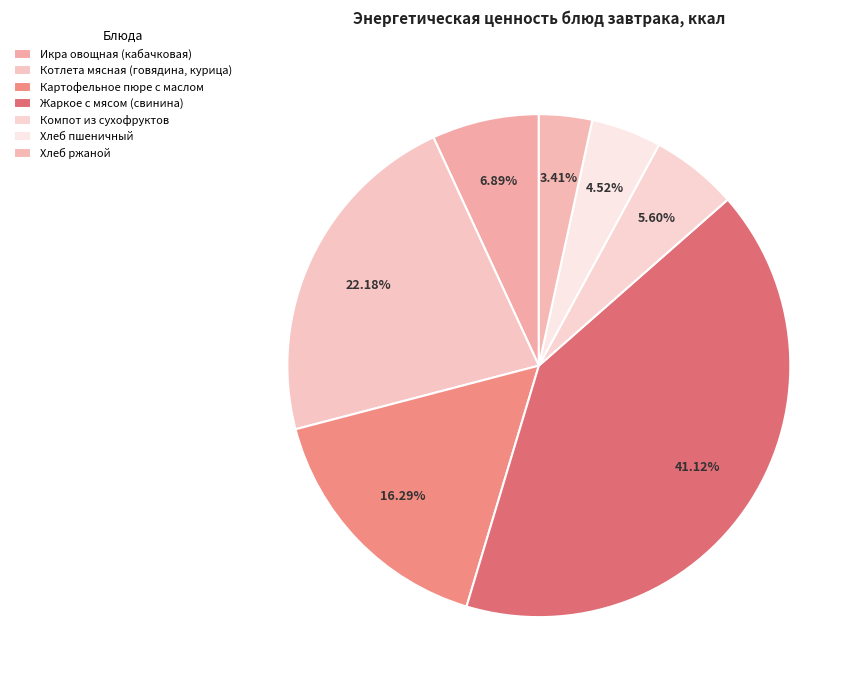

What percentage is NOT represented by Хлеб ржаной?

96.6%